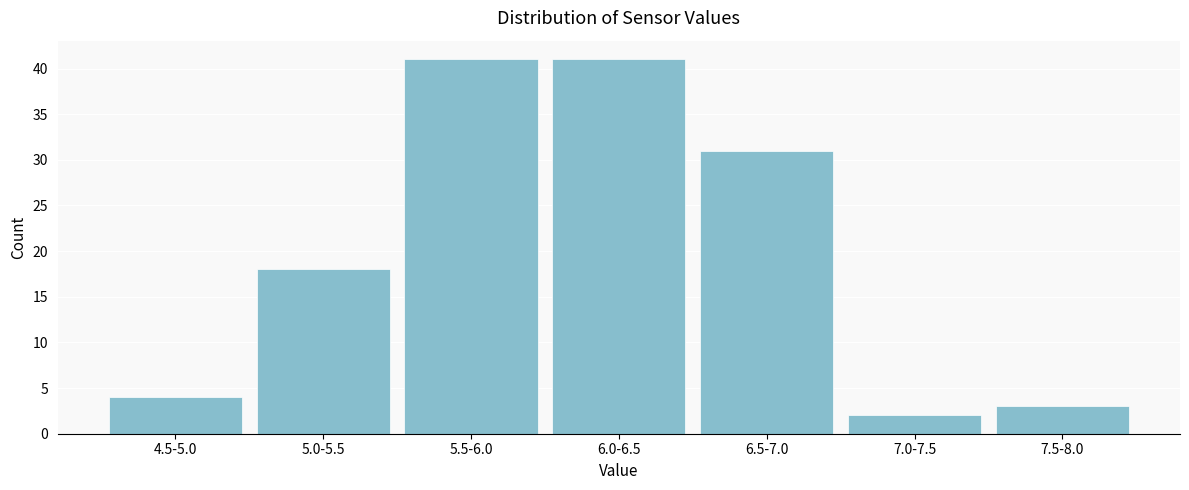

Reading left to right, transcribe all the data shown in this chart.

4.5-5.0=4	5.0-5.5=18	5.5-6.0=41	6.0-6.5=41	6.5-7.0=31	7.0-7.5=2	7.5-8.0=3